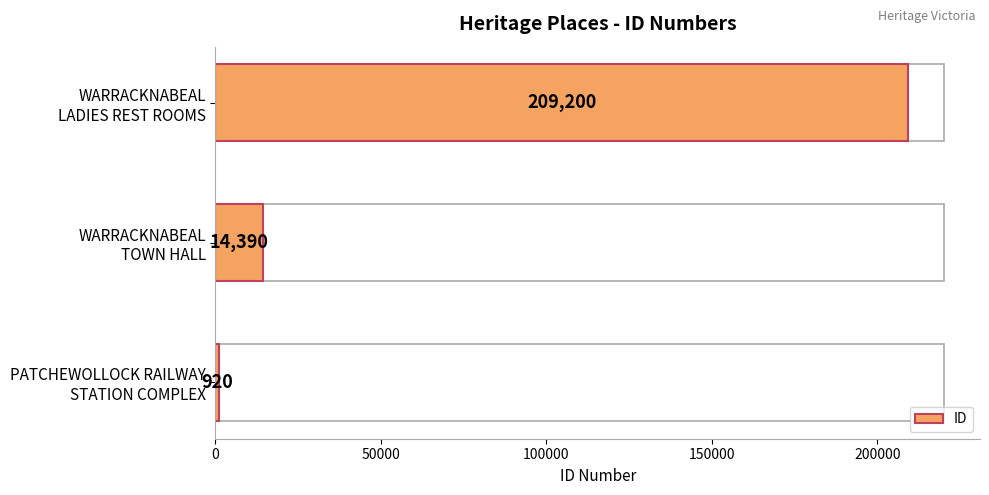

What is the value of the 2nd bar from the left?

14390